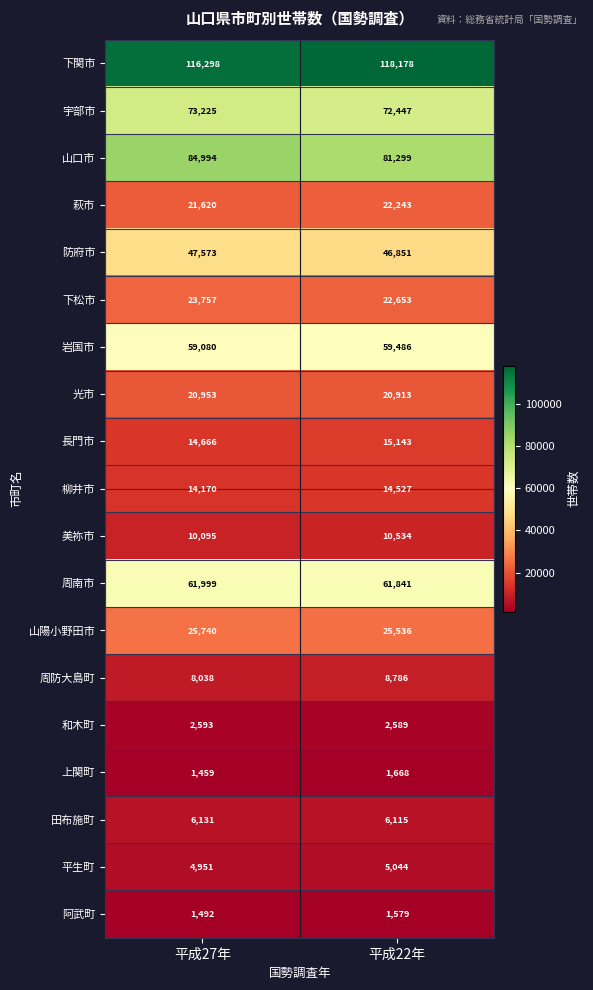

Which series has the largest total across all categories?

下関市